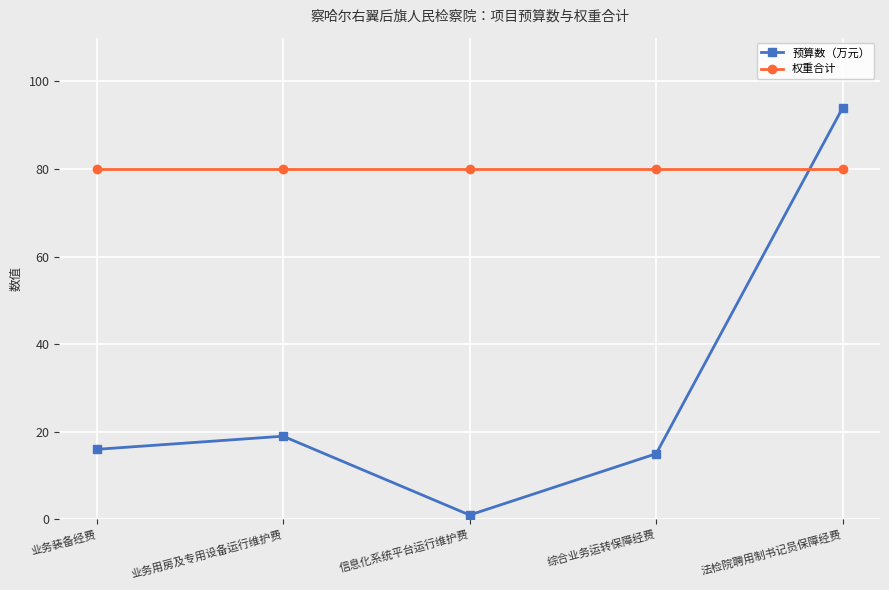

List the series in order of their overall mean, lowest first.

预算数（万元）, 权重合计